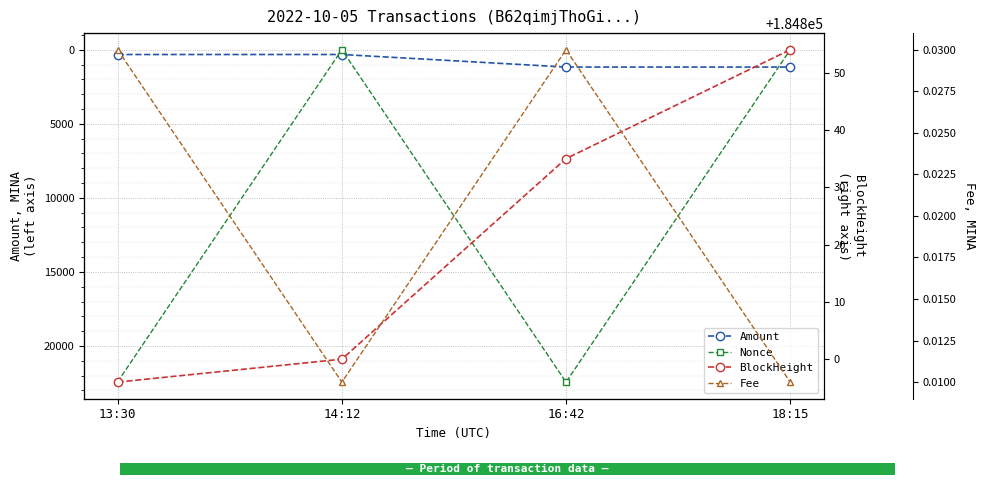

In Nonce, how many points are lower than both neighbors (excluding endpoints)?

1